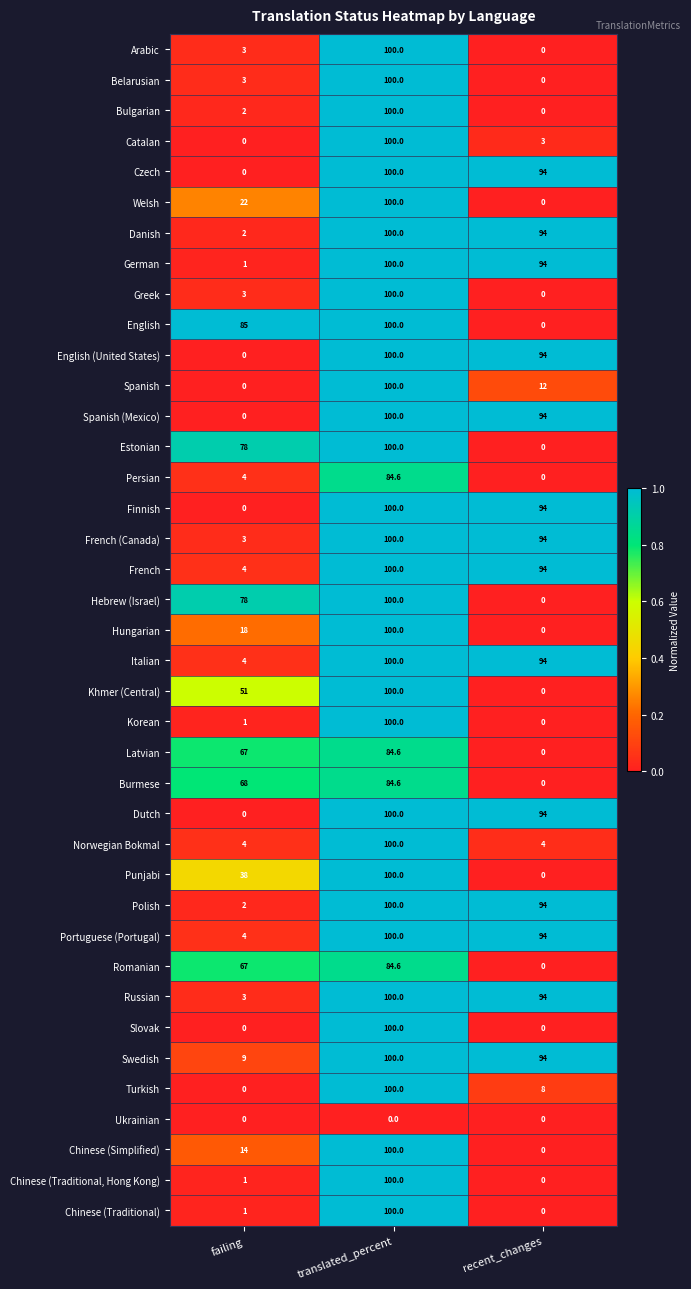

Which label corresponds to the largest value in the chart?

translated_percent